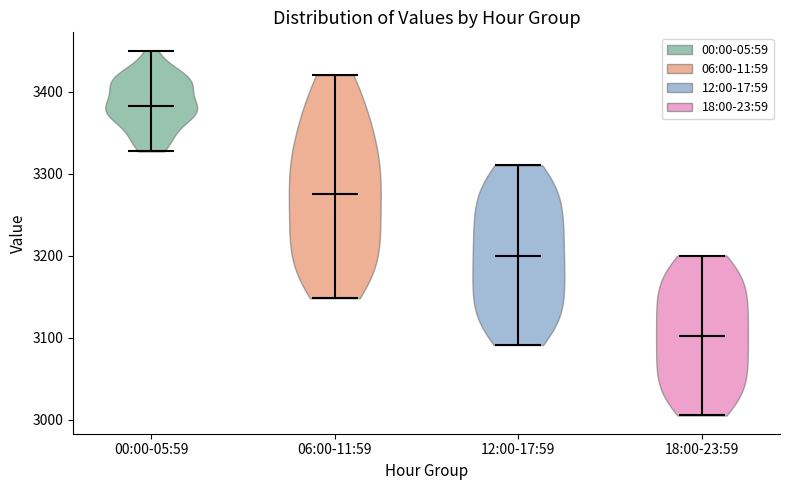

Reading left to right, read every violin against the y-axis: where its median line is, and the lowest and highest points it reaches. The values are not printed on the chart, so give them approximately, as read against the axis.

00:00-05:59: median line 3380, lowest point 3330, highest point 3450
06:00-11:59: median line 3280, lowest point 3150, highest point 3420
12:00-17:59: median line 3200, lowest point 3090, highest point 3310
18:00-23:59: median line 3100, lowest point 3010, highest point 3200